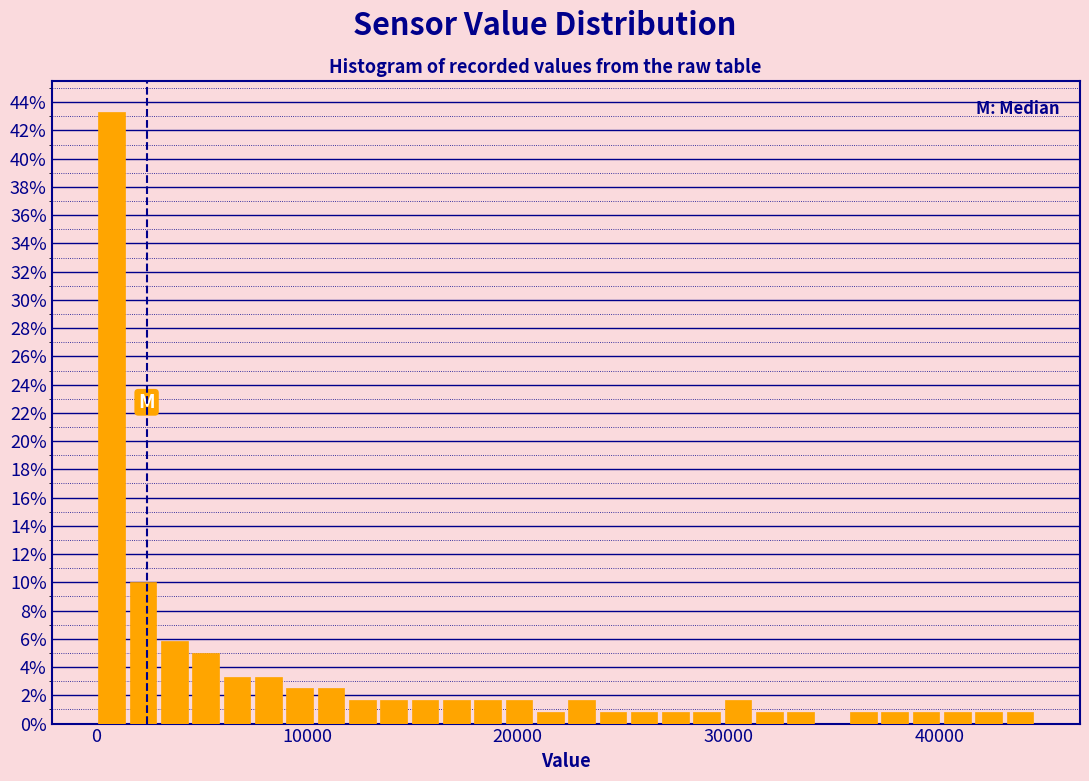

Read against the x-axis, roughly where is the centre of the tallest bar?

1000